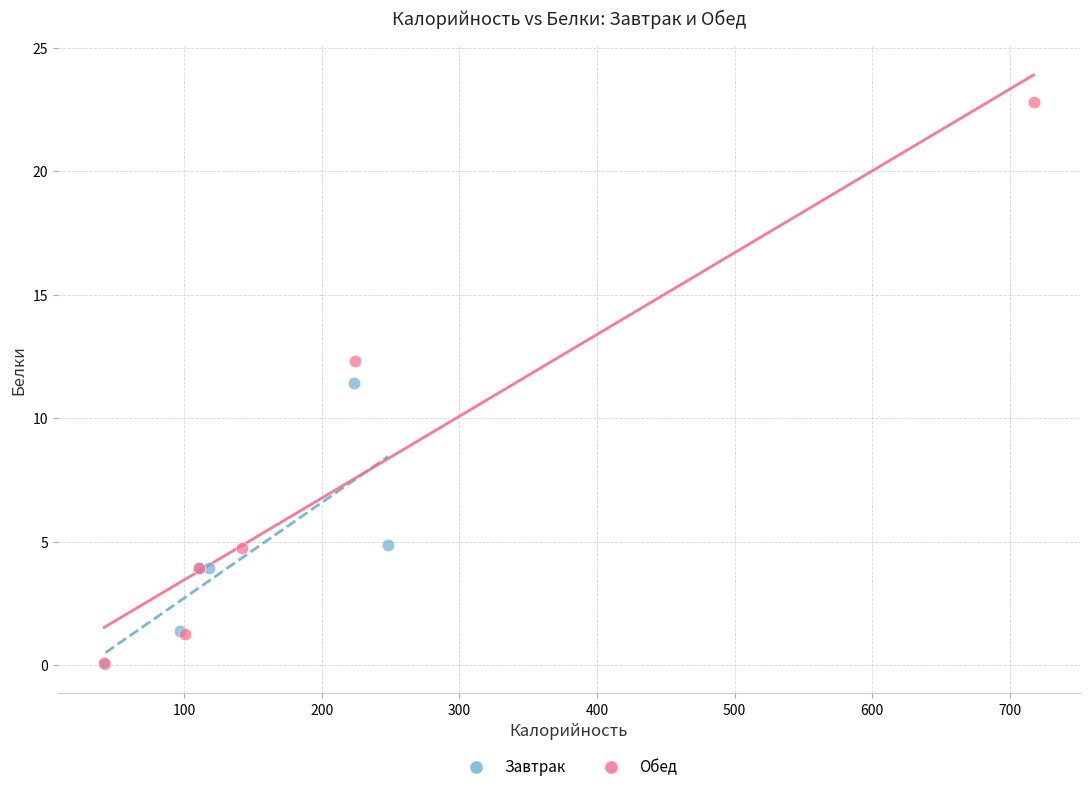

What are all the series names shown in the legend?

Завтрак, Обед